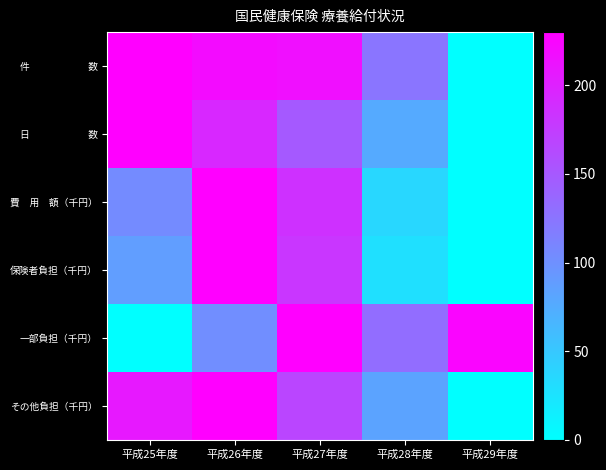

Which series has the widest spread of values?

件 数